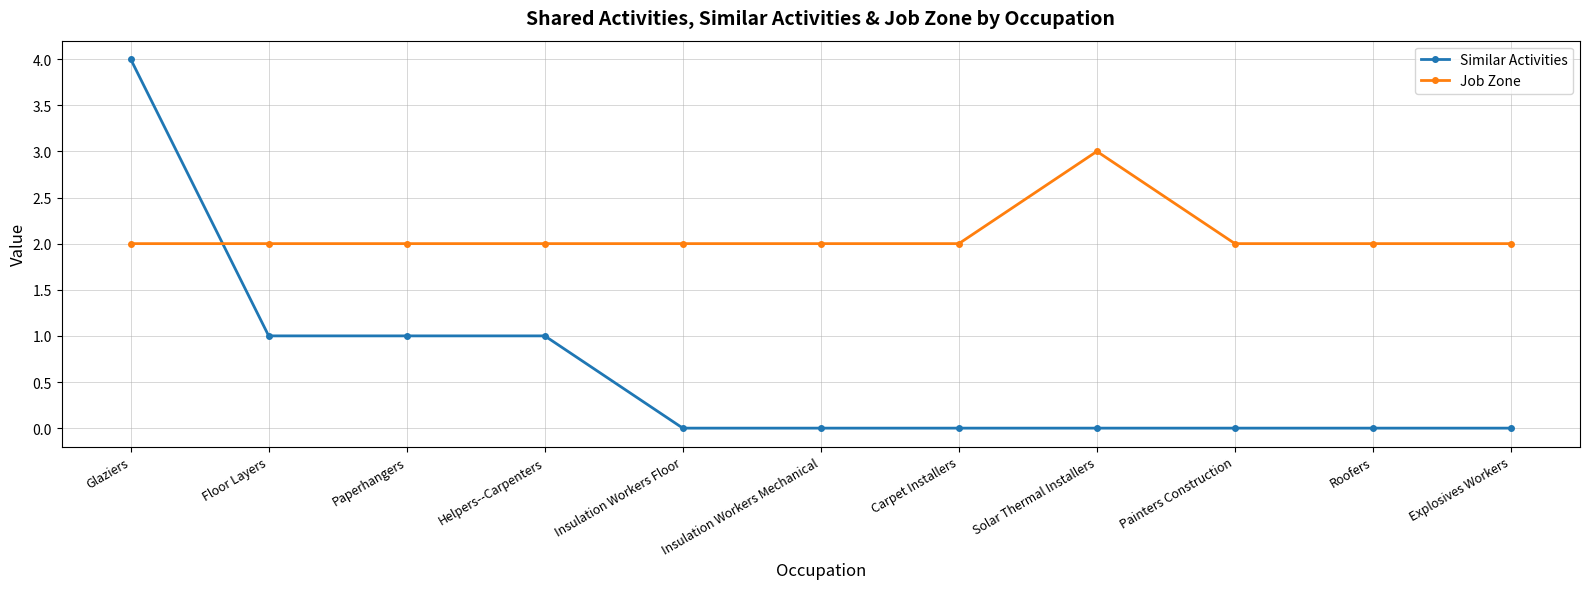

Which series has the largest total across all categories?

Job Zone